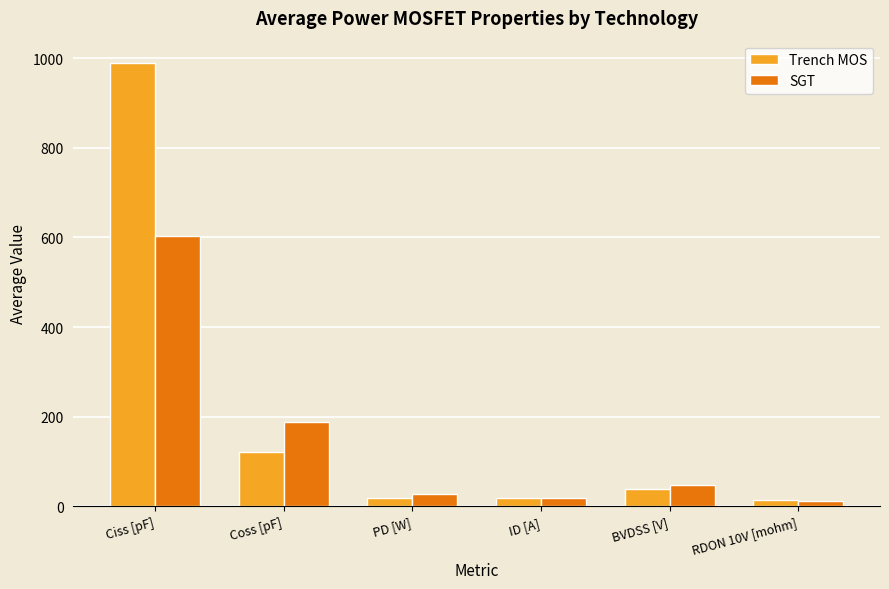

At how many categories does at least one series exceed 679?

1